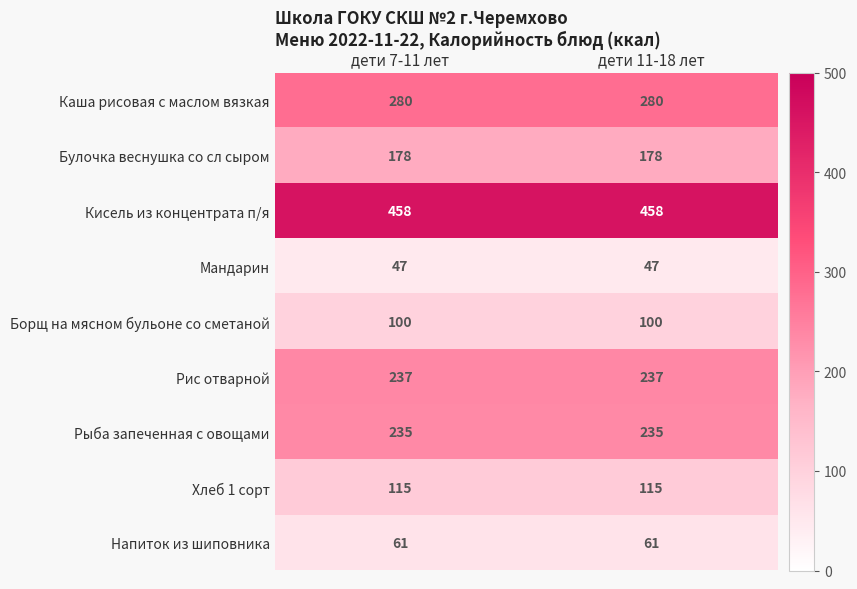

What is the lowest value of the Хлеб 1 сорт series?

115